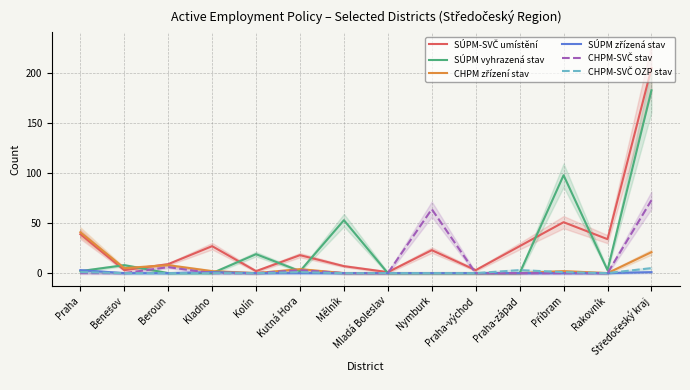

What is the label of the 8th point from the right?

Mělník